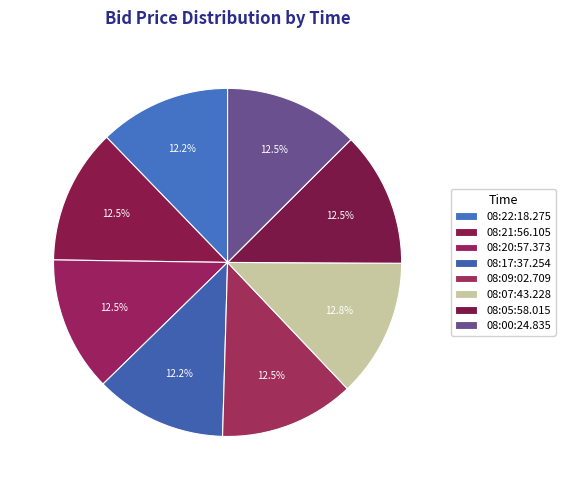

Count the number of slices in the pie.

8